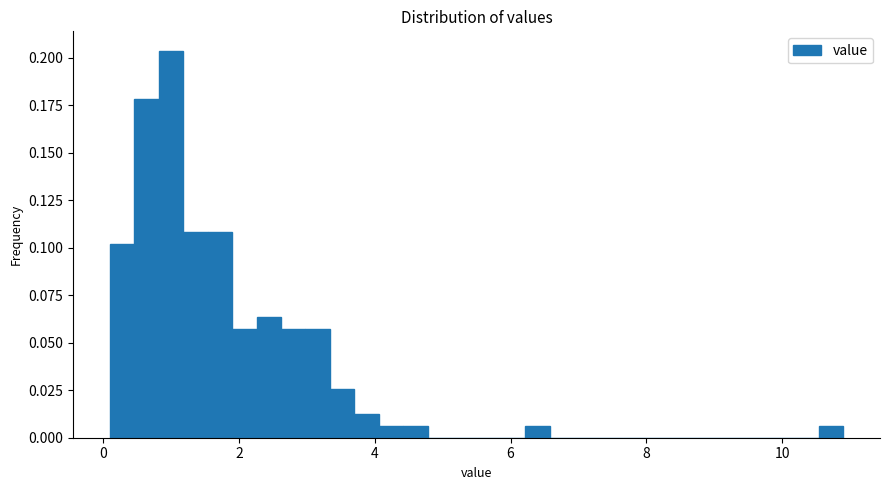

Around what value on the x-axis is the tallest bar? Give the approximate position of its centre, as read against the axis.

1.0